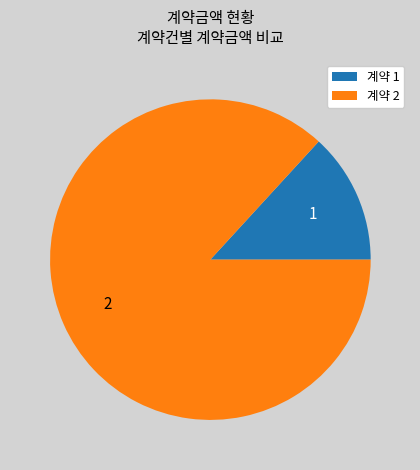

Approximately how many times larger is the value at 계약 2 compared to 계약 1?

6.6